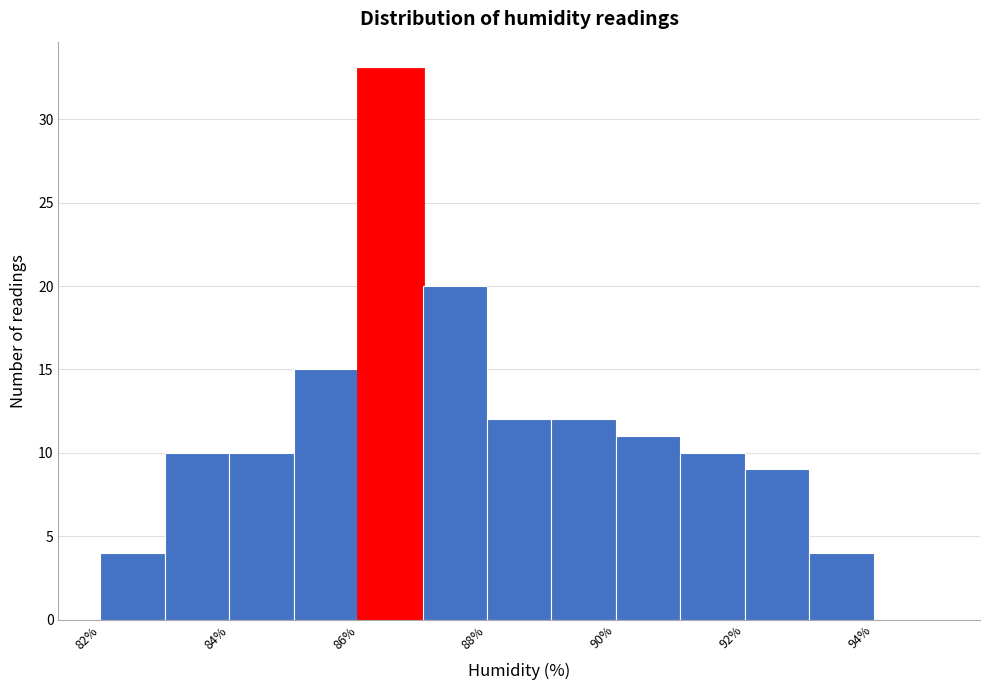

Reading left to right, list every bar in this chart as the range it spans on the x-axis followed by its height. The values are not printed on the chart, so give them approximately, as read against the axis.

82 to 83: 4
83 to 84: 10
84 to 85: 10
85 to 86: 15
86 to 87: 33
87 to 88: 20
88 to 89: 12
89 to 90: 12
90 to 91: 11
91 to 92: 10
92 to 93: 9
93 to 94: 4
94 to 95: 0